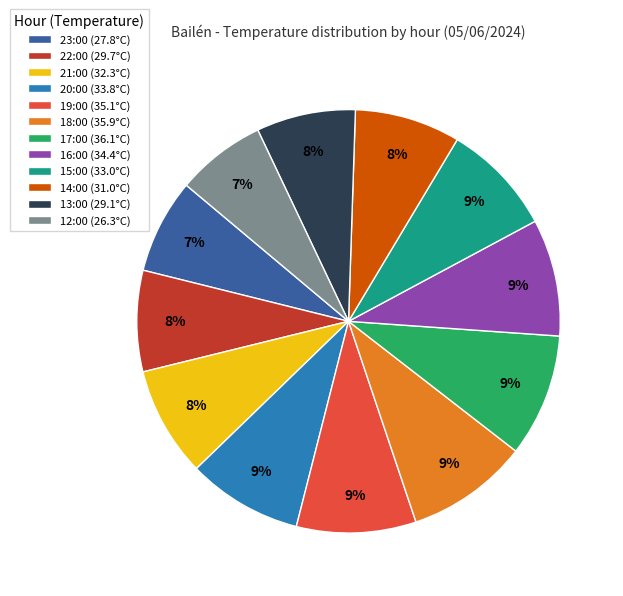

Combined, do 13:00 and 21:00 account for over 50%?

No